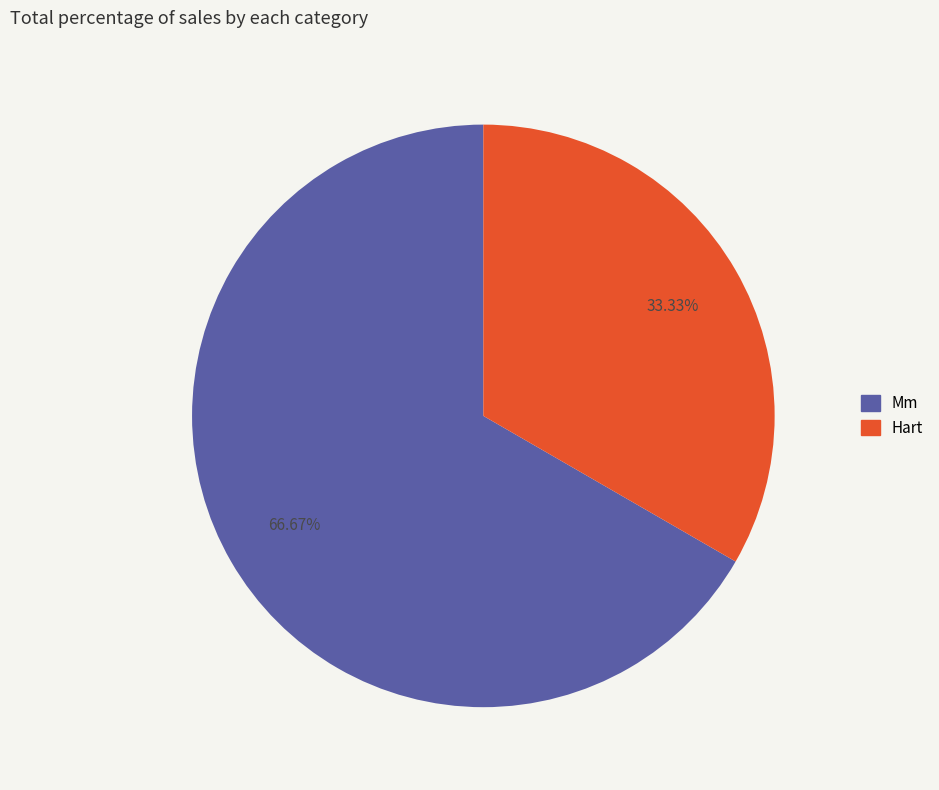

True or false: Hart accounts for 25% of the total.

False